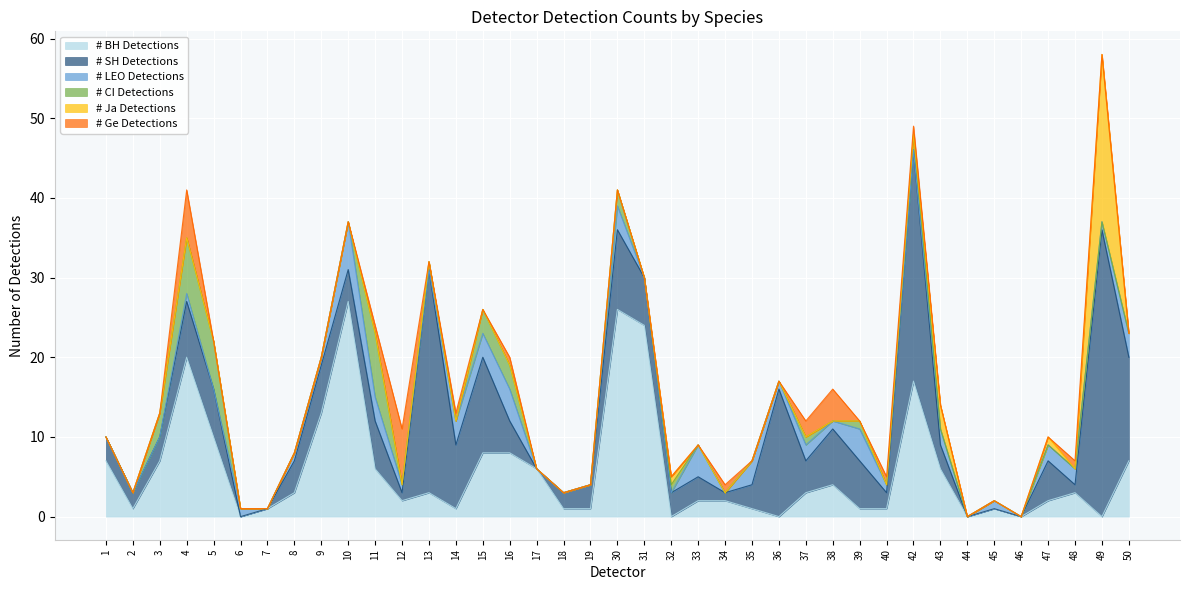

At which category does # Ge Detections reach its first local peak?

4